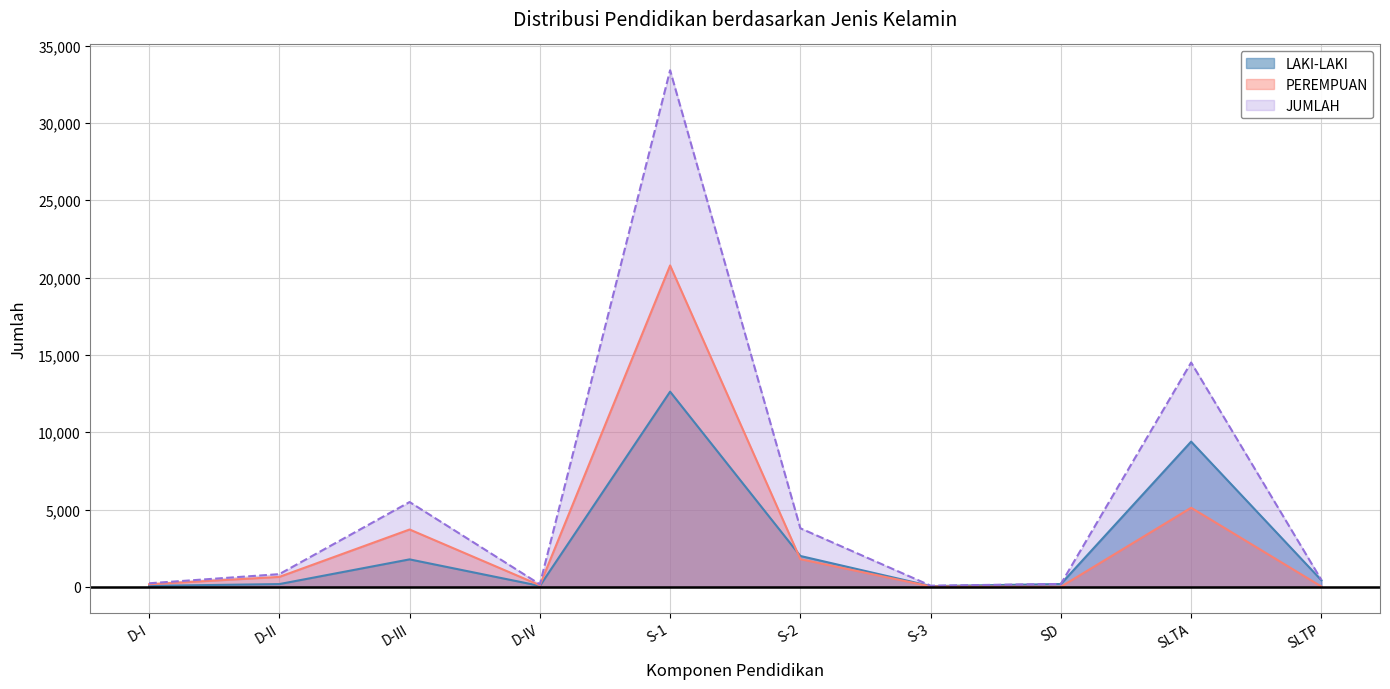

Reading left to right, extract all data points from this chart.

LAKI-LAKI: 64	178	1776	61	12621	1996	48	182	9391	426
PEREMPUAN: 166	643	3708	103	20783	1790	27	5	5114	19
JUMLAH: 230	821	5484	164	33404	3786	75	187	14505	445